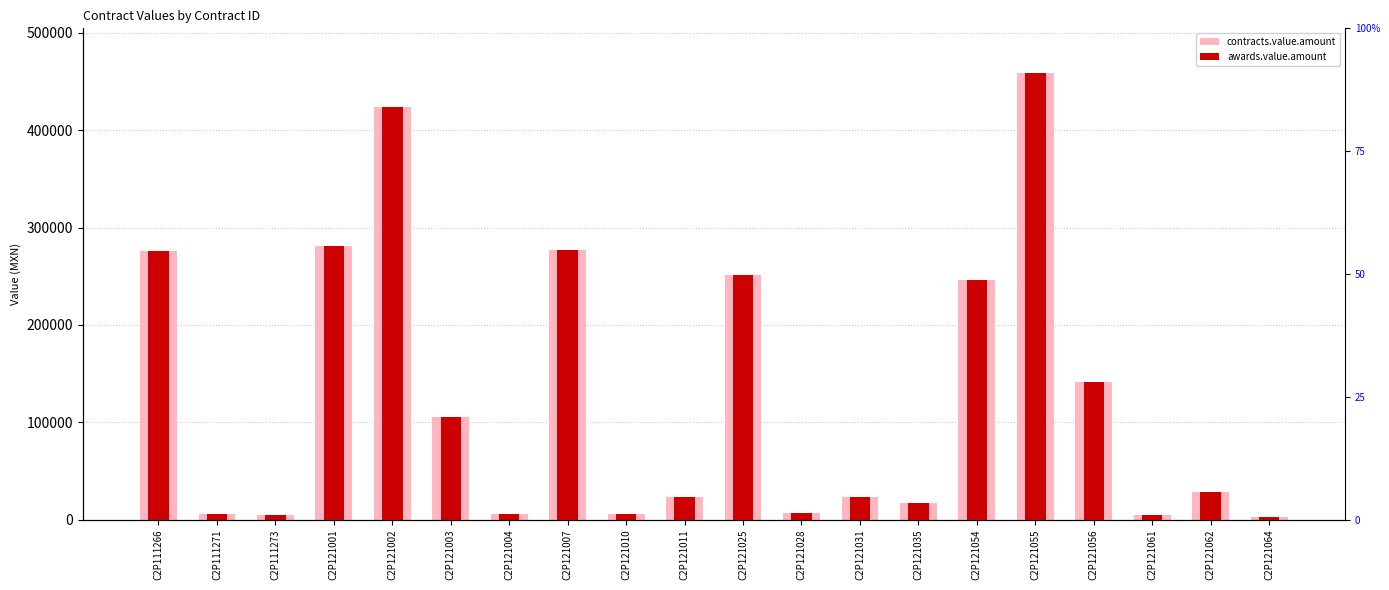

What is the value of the contracts.value.amount bar at the 11th from the left?

251821